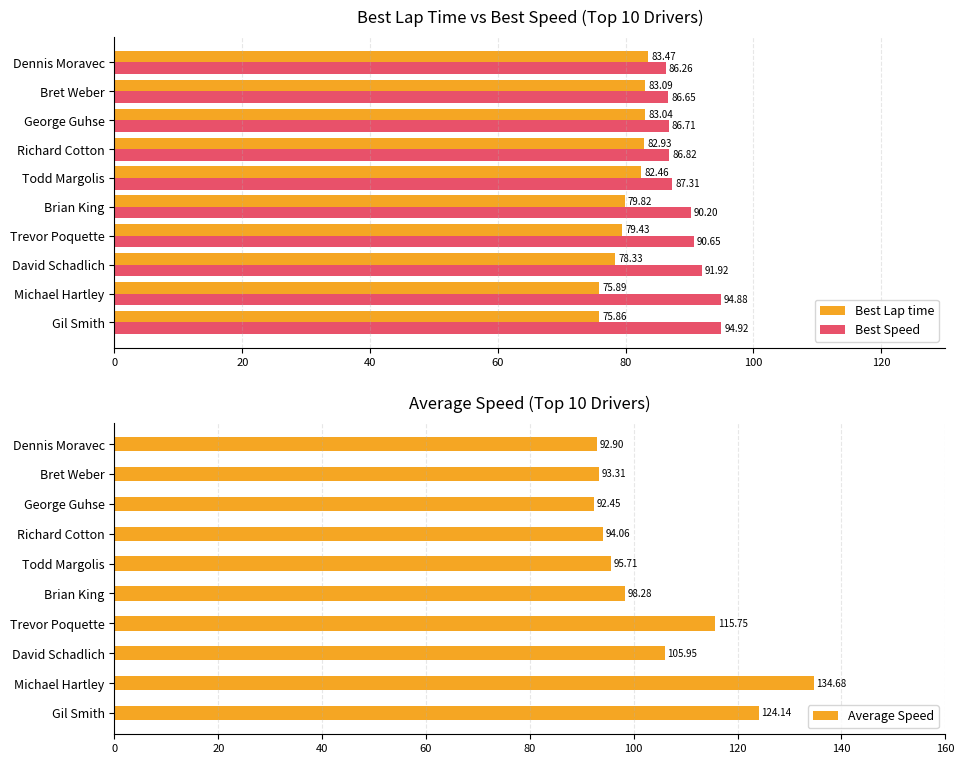

How many groups of bars are there?

10